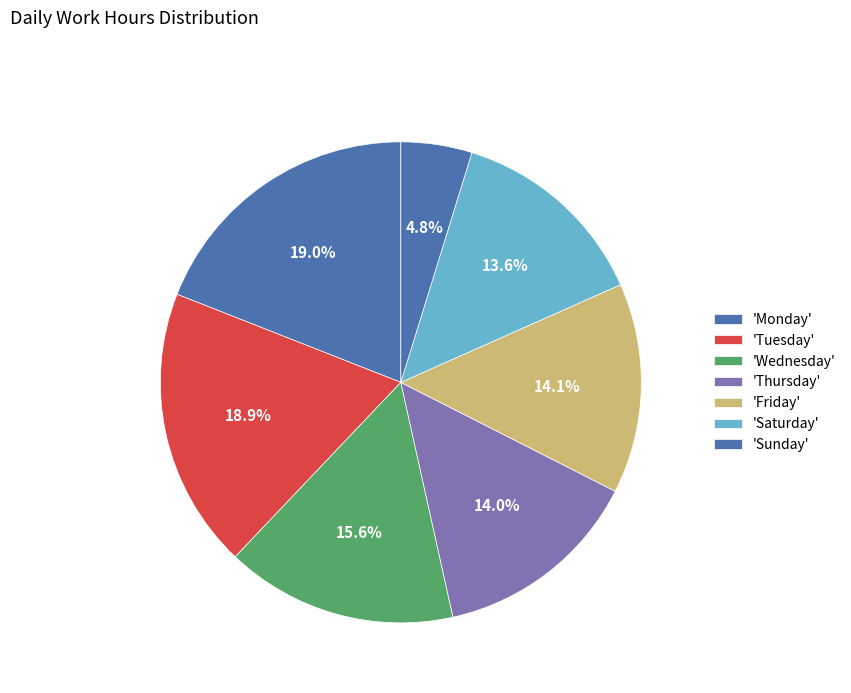

Count the number of slices in the pie.

7